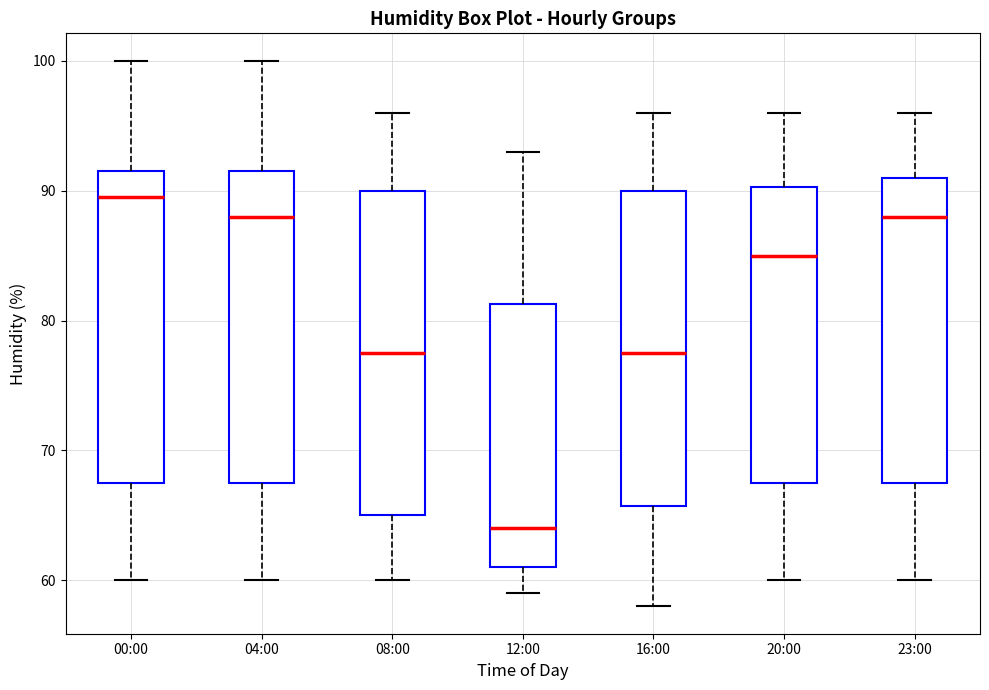

Reading left to right, transcribe this box plot: for each box, give where its median line is, the range the box spans, and where its two whiskers end, as read against the y-axis. The values are not printed on the chart, so give them approximately, as read against the axis.

00:00: median 90, box 68 to 92, whiskers 60 to 100
04:00: median 88, box 68 to 92, whiskers 60 to 100
08:00: median 78, box 65 to 90, whiskers 60 to 96
12:00: median 64, box 61 to 81, whiskers 59 to 93
16:00: median 78, box 66 to 90, whiskers 58 to 96
20:00: median 85, box 68 to 90, whiskers 60 to 96
23:00: median 88, box 68 to 91, whiskers 60 to 96